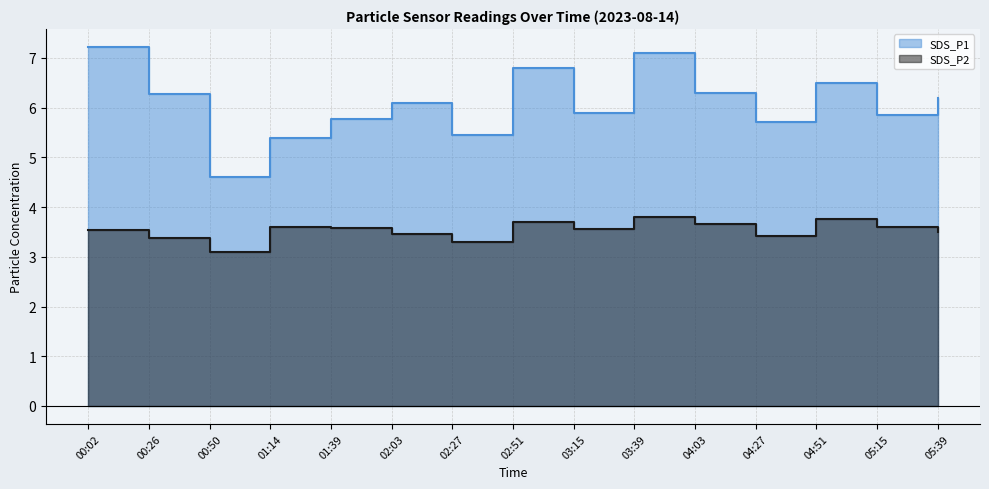

The SDS_P1 series shows 2.6 at 04:27. True or false?

False